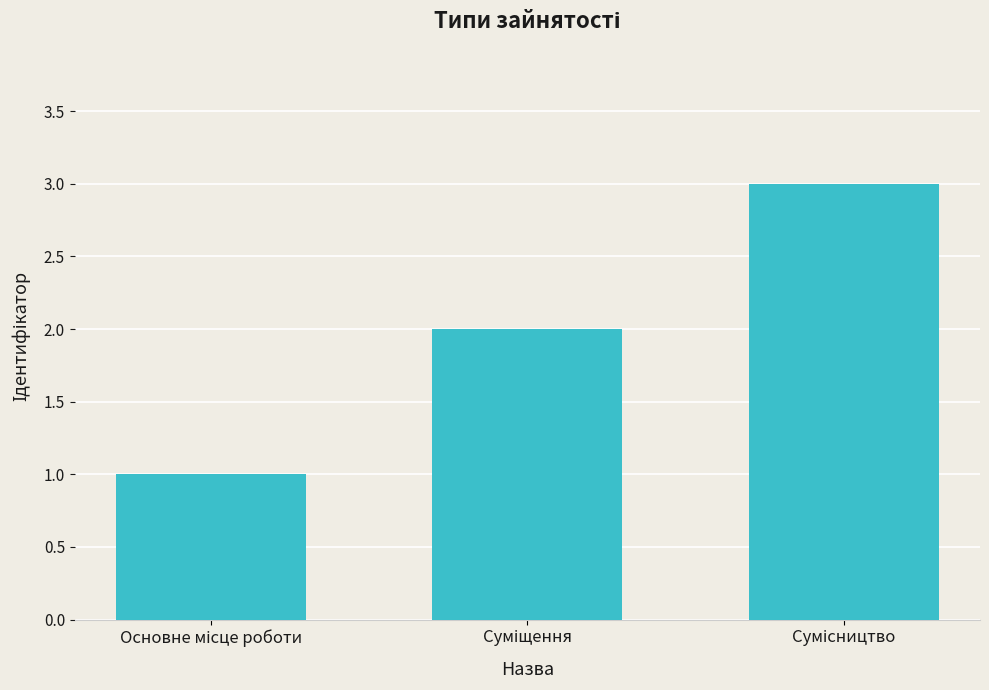

What is the greatest value displayed?

3